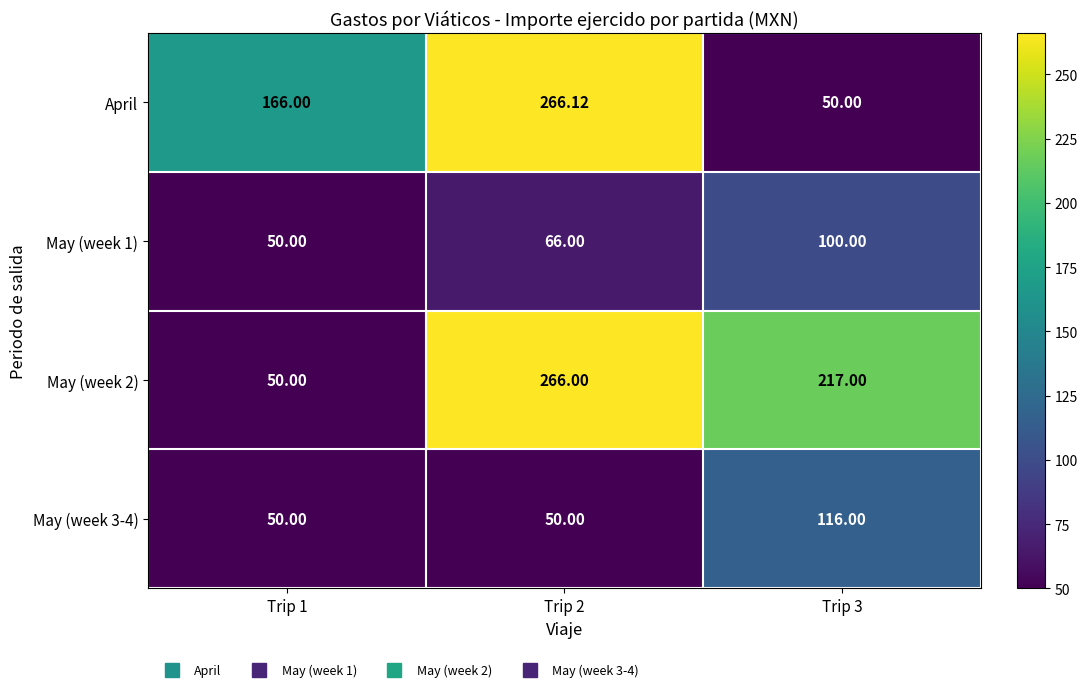

Which series has the widest spread of values?

April